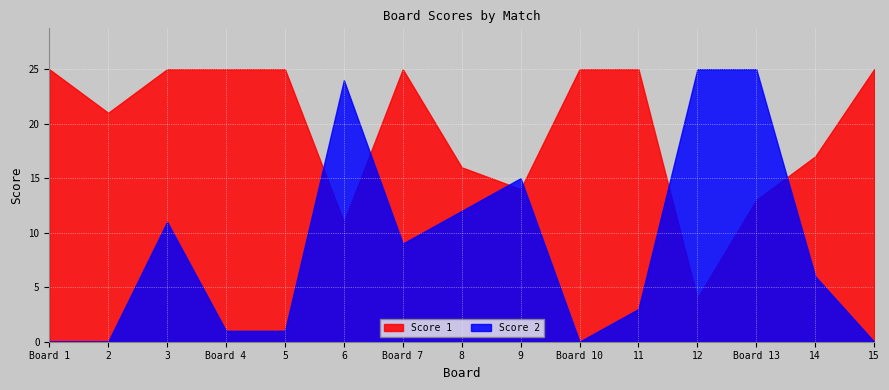

List the series in order of their peak value, lowest first.

Score 1, Score 2